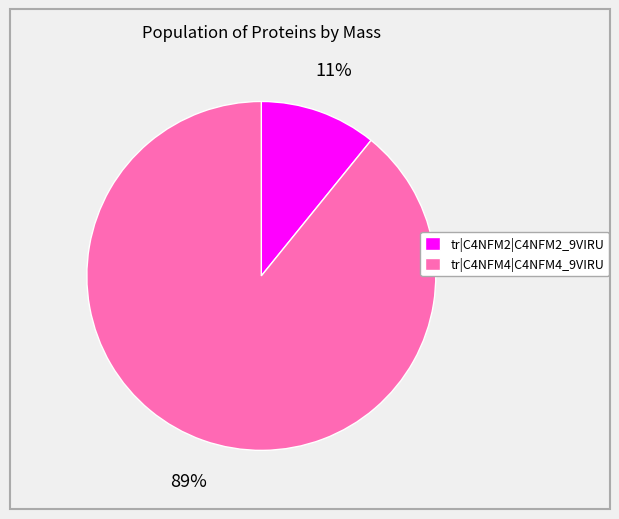

To the nearest percent, what is the combined percentage of tr|C4NFM4|C4NFM4_9VIRU and tr|C4NFM2|C4NFM2_9VIRU?

100%